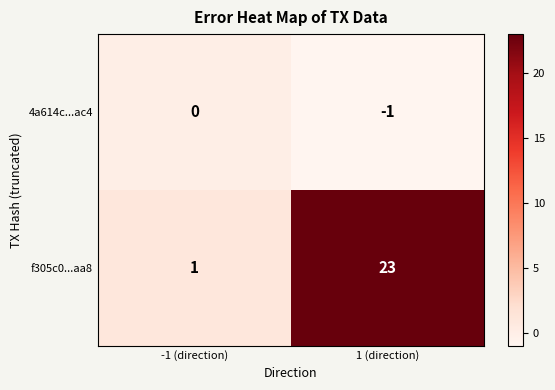

What is the sum of the f305c0...aa8 values at 1 (direction) and -1 (direction)?

24